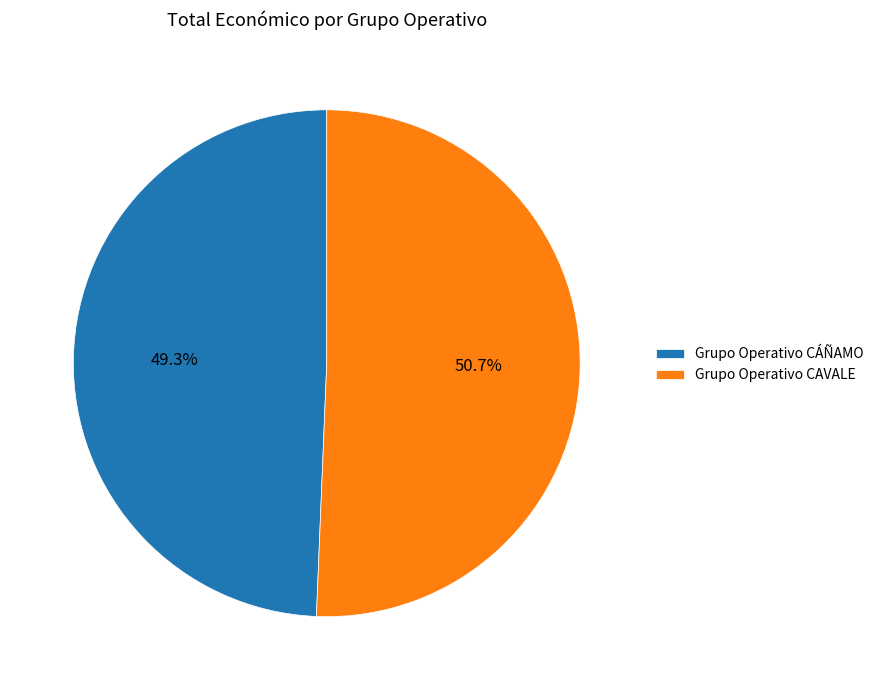

Which slice represents more than half of the pie?

Grupo Operativo CAVALE